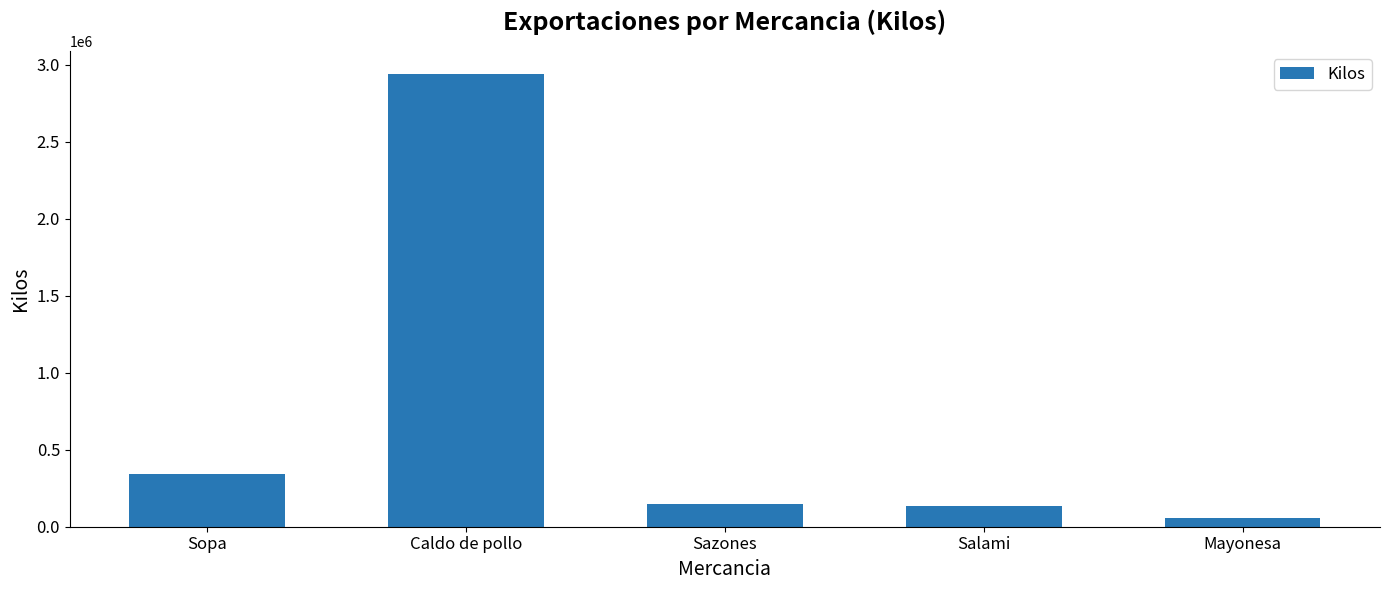

What is the change in value from Salami to Mayonesa?

-78356.7